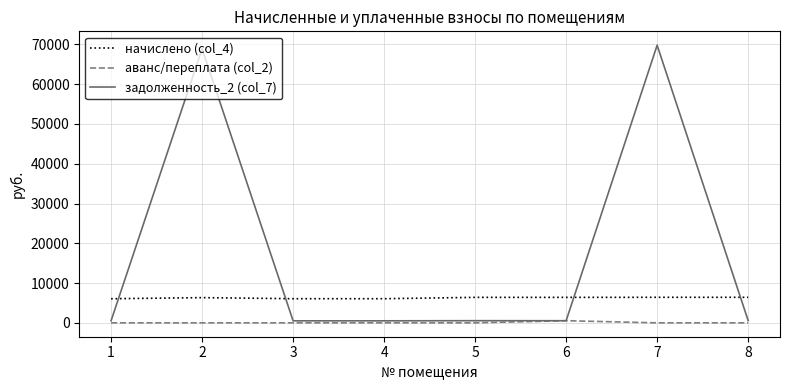

Which series changed the most between 2 and 6?

задолженность_2 (col_7)